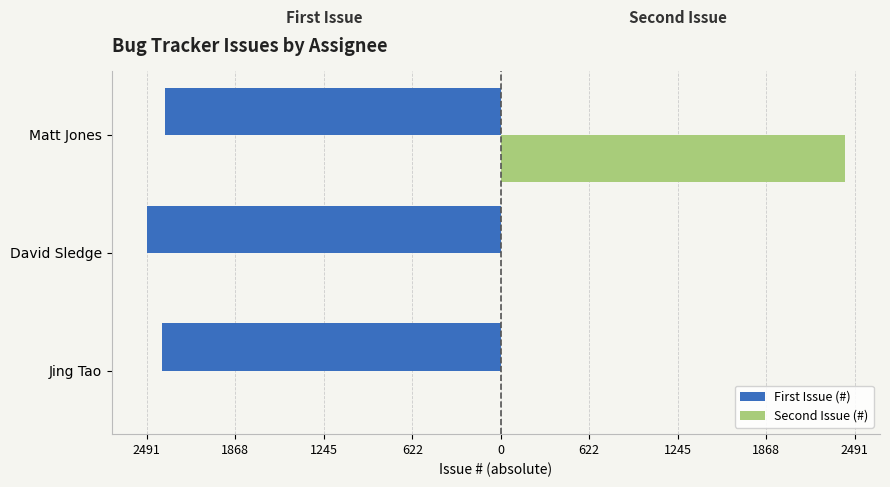

What are all the series names shown in the legend?

First Issue (#), Second Issue (#)